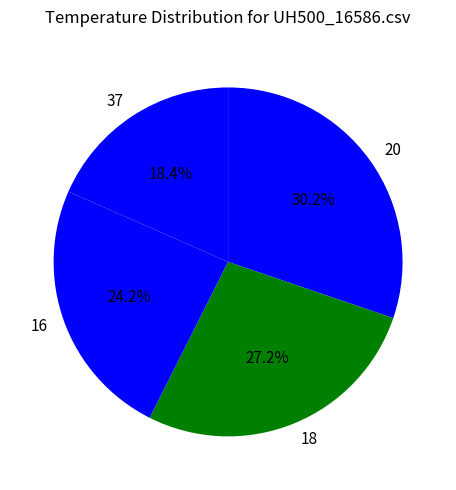

Is there a majority slice in this chart?

No